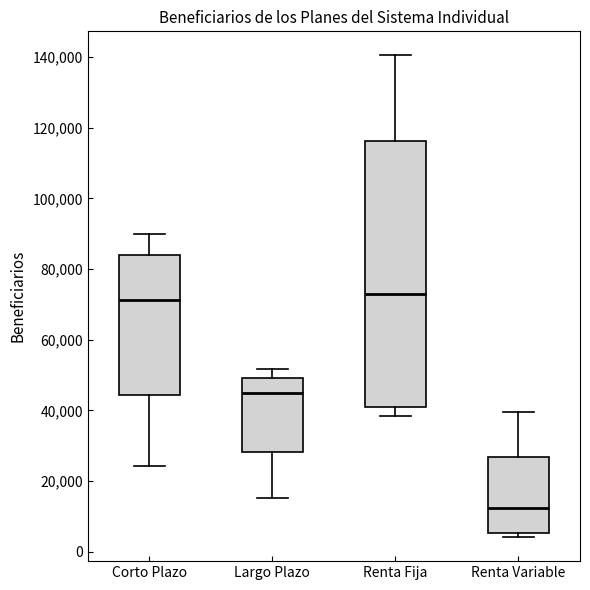

Where does the median line of the box for Renta Fija sit on the y-axis? The values are not printed on the chart, so give them approximately, as read against the axis.

74000